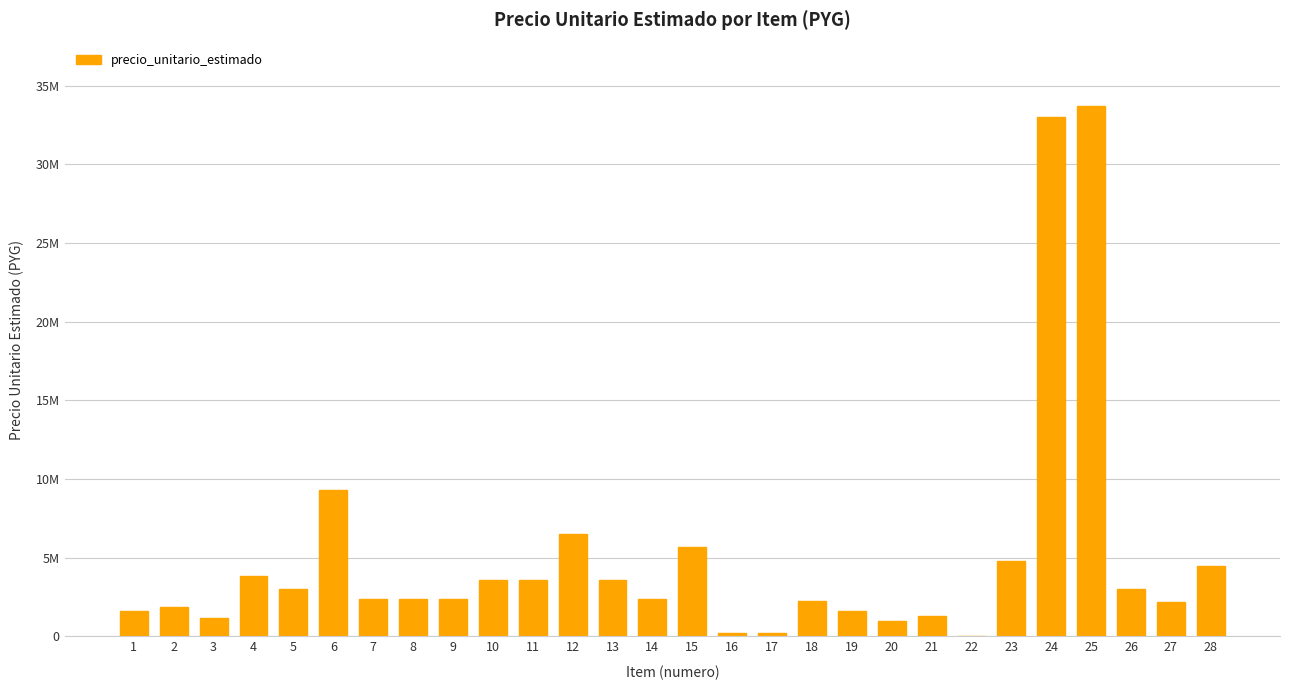

How many series are shown in this chart?

1